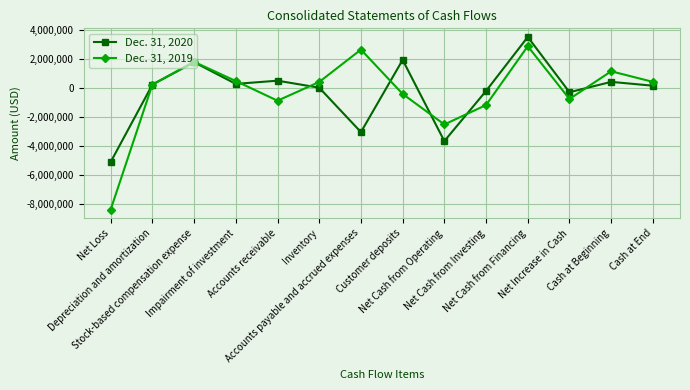

At how many categories does at least one series exceed 886783?

5